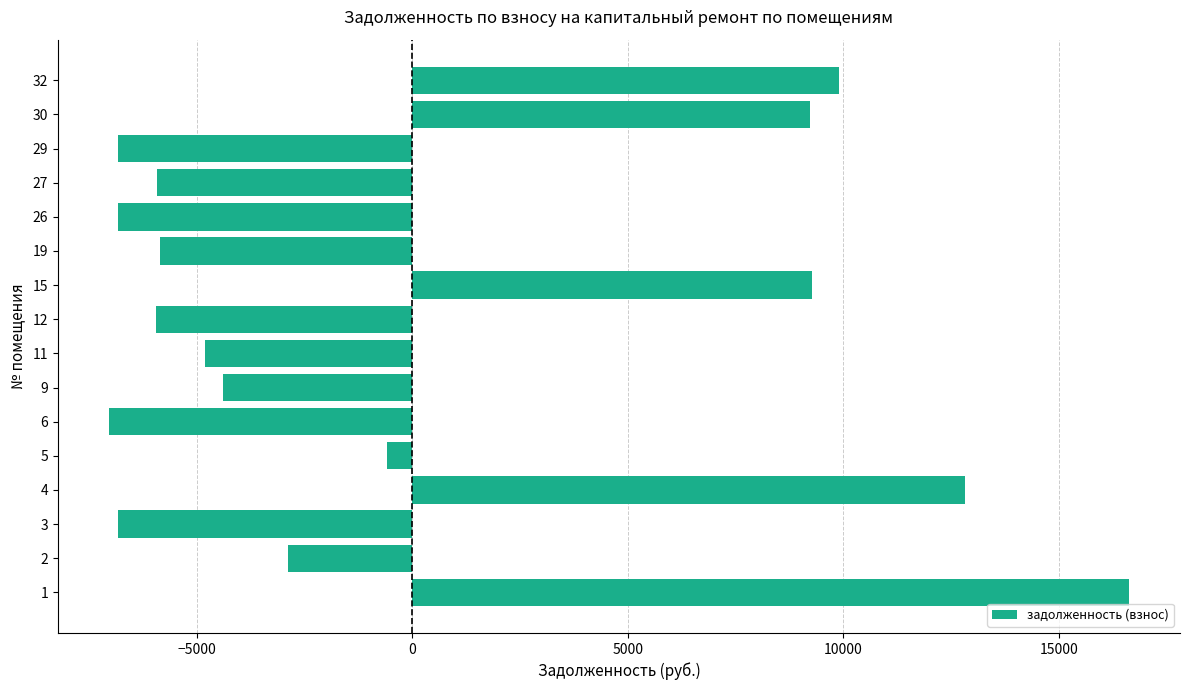

What is the difference between the maximum and second lowest values?

23450.0